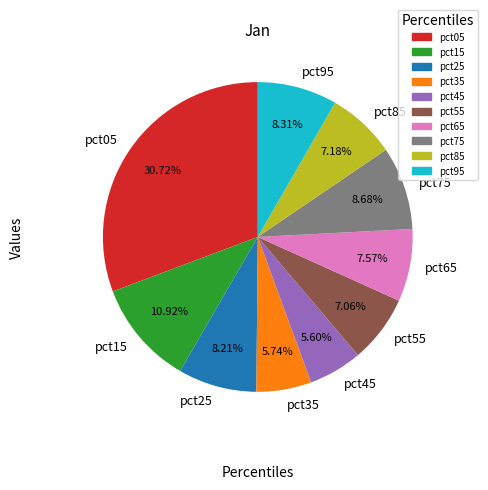

Does pct75 account for over 50% of the chart?

No